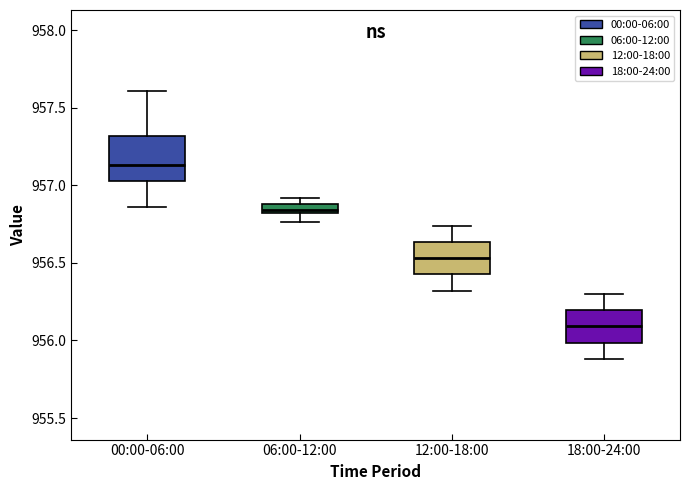

Which box's median line is the lowest?

18:00-24:00